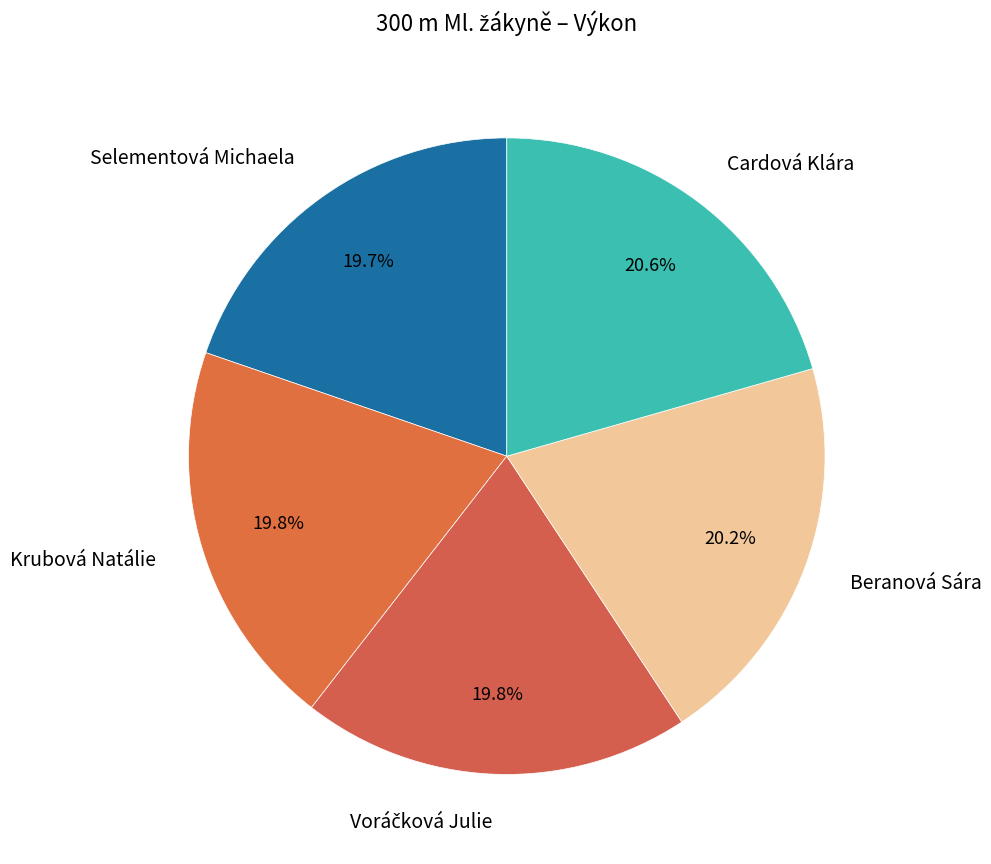

Do Beranová Sára and Selementová Michaela together represent more than half of the pie?

No